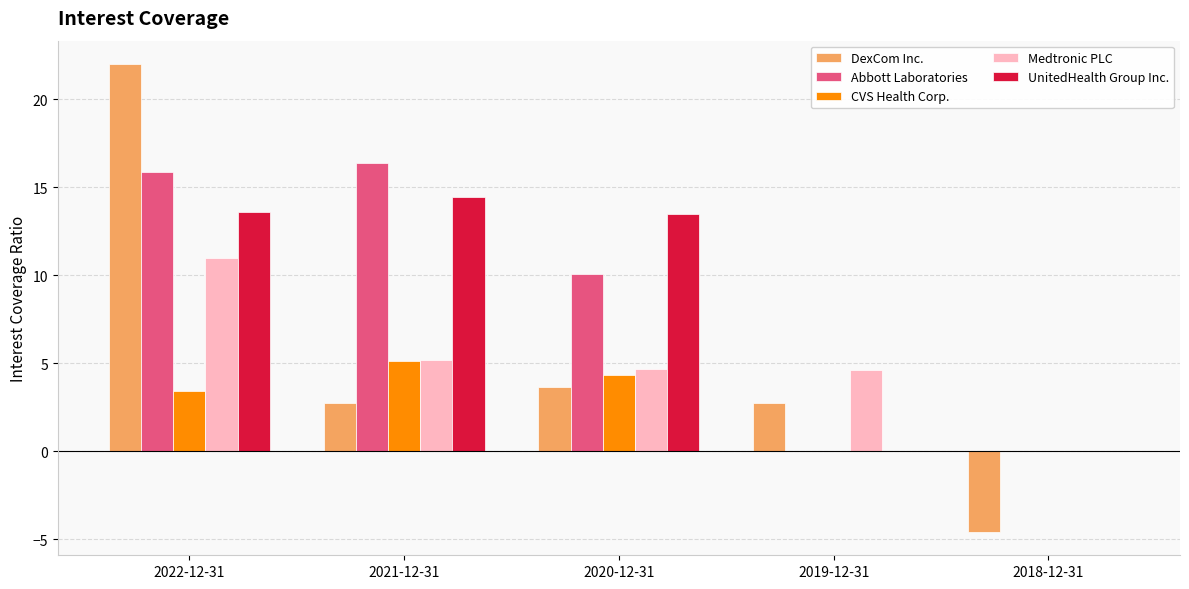

At which category is the sum across all series the highest?

2022-12-31